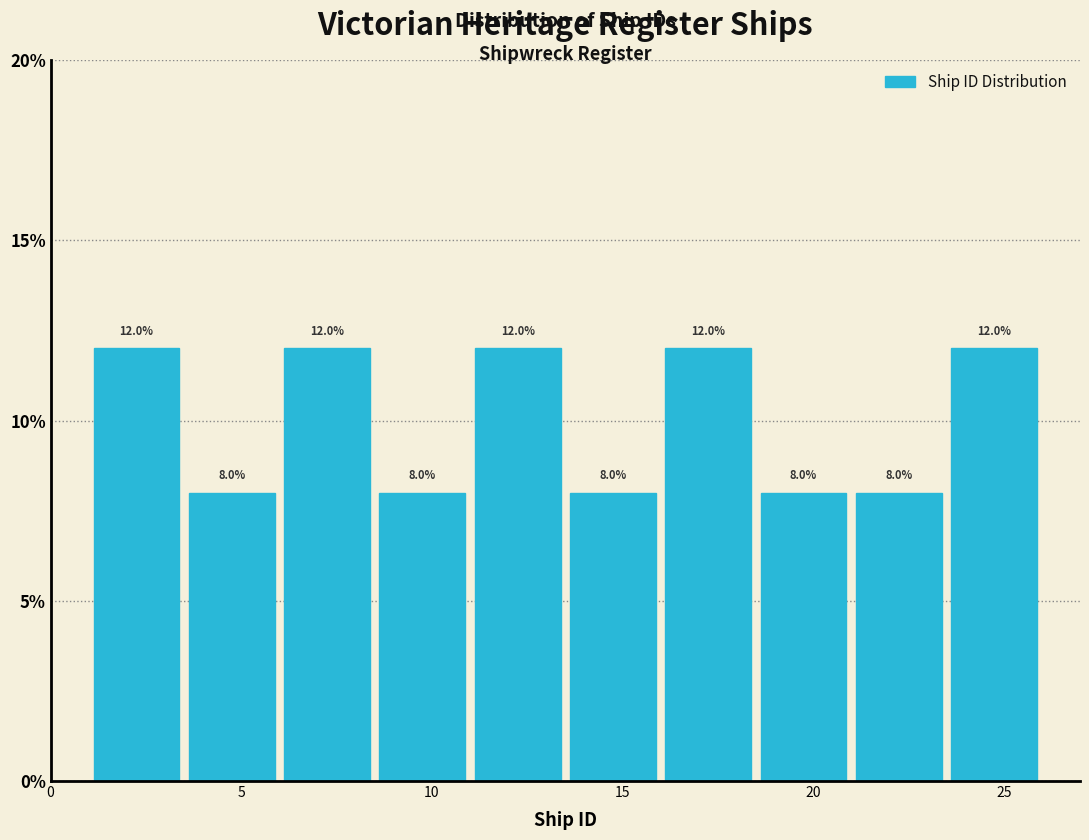

Reading left to right, list every bar in this chart as the range it spans on the x-axis followed by its height.

1.0 to 3.5: 12.0
3.5 to 6.0: 8.0
6.0 to 8.5: 12.0
8.5 to 11.0: 8.0
11.0 to 13.5: 12.0
13.5 to 16.0: 8.0
16.0 to 18.5: 12.0
18.5 to 21.0: 8.0
21.0 to 23.5: 8.0
23.5 to 26.0: 12.0